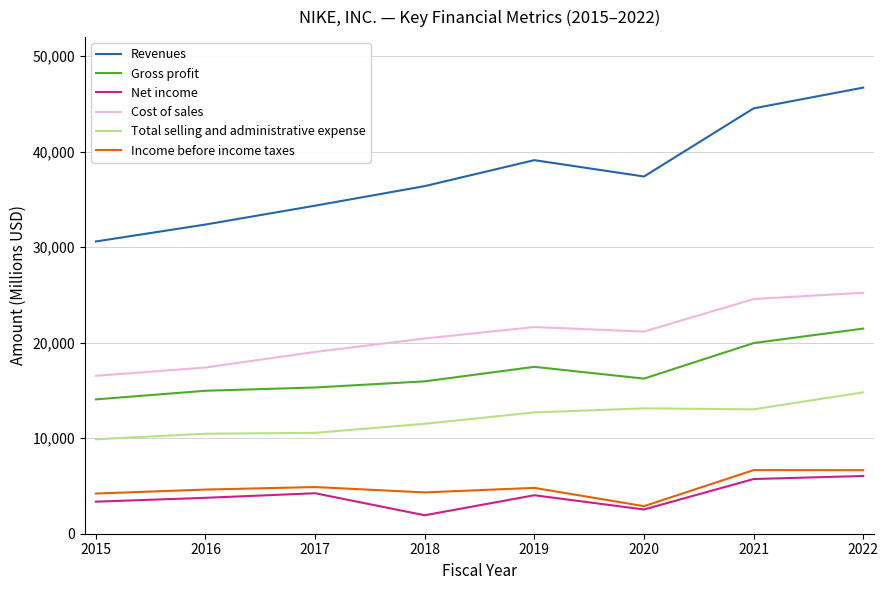

True or false: Total selling and administrative expense and Gross profit cross at least once.

False